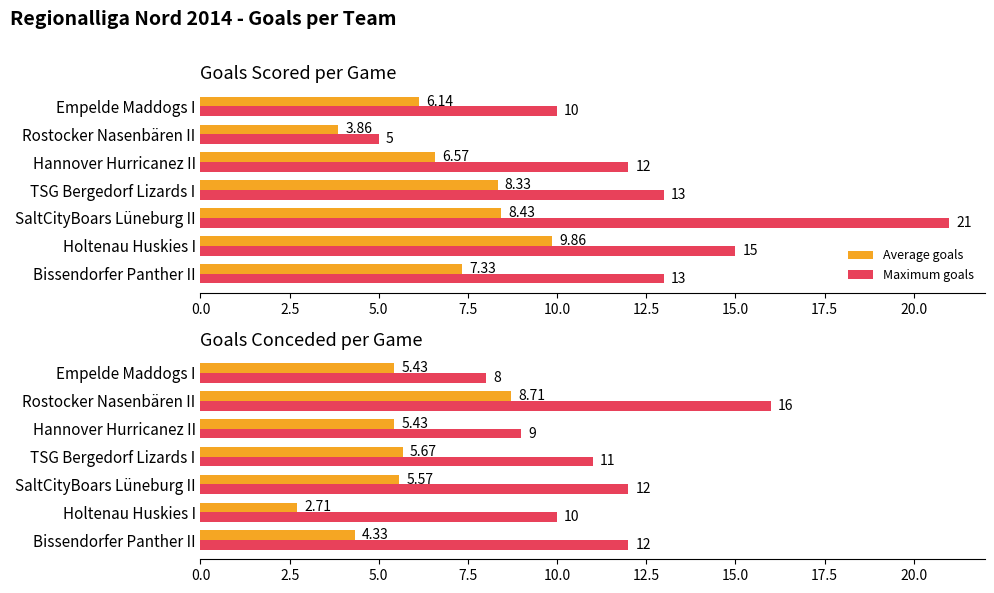

What is the value of the Average goals bar at the 3rd from the left?

5.6